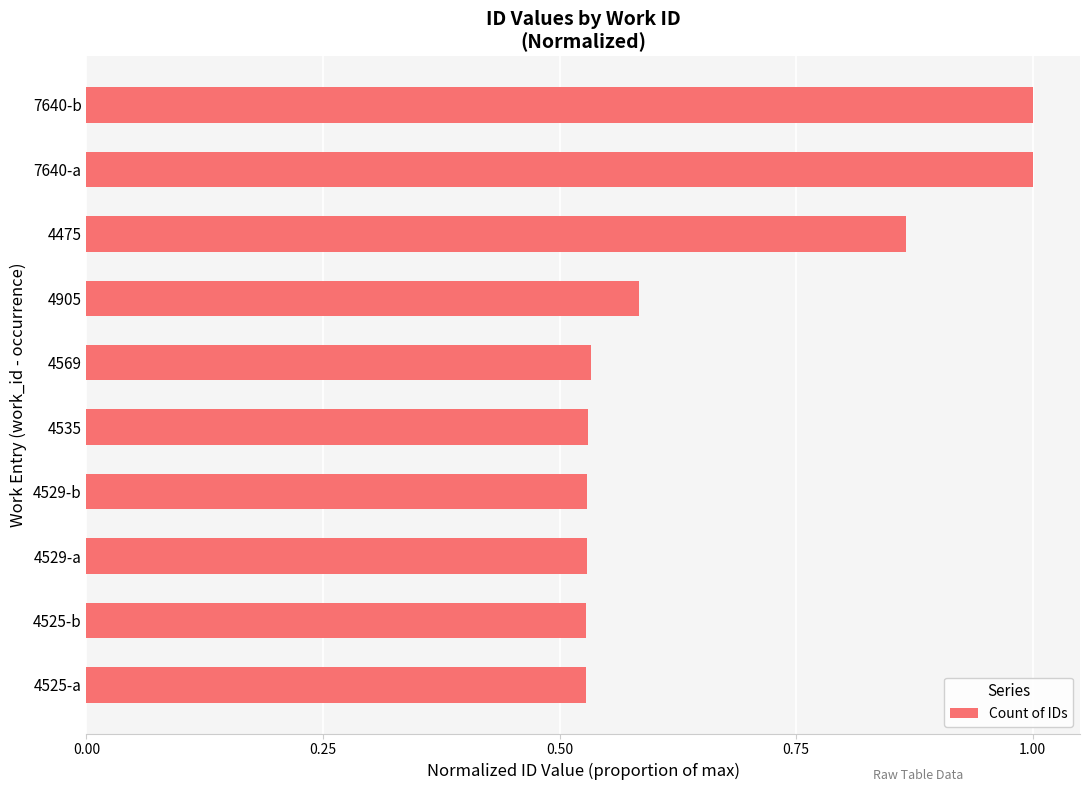

The chart shows a value of 0.5 at 7640-b. True or false?

False